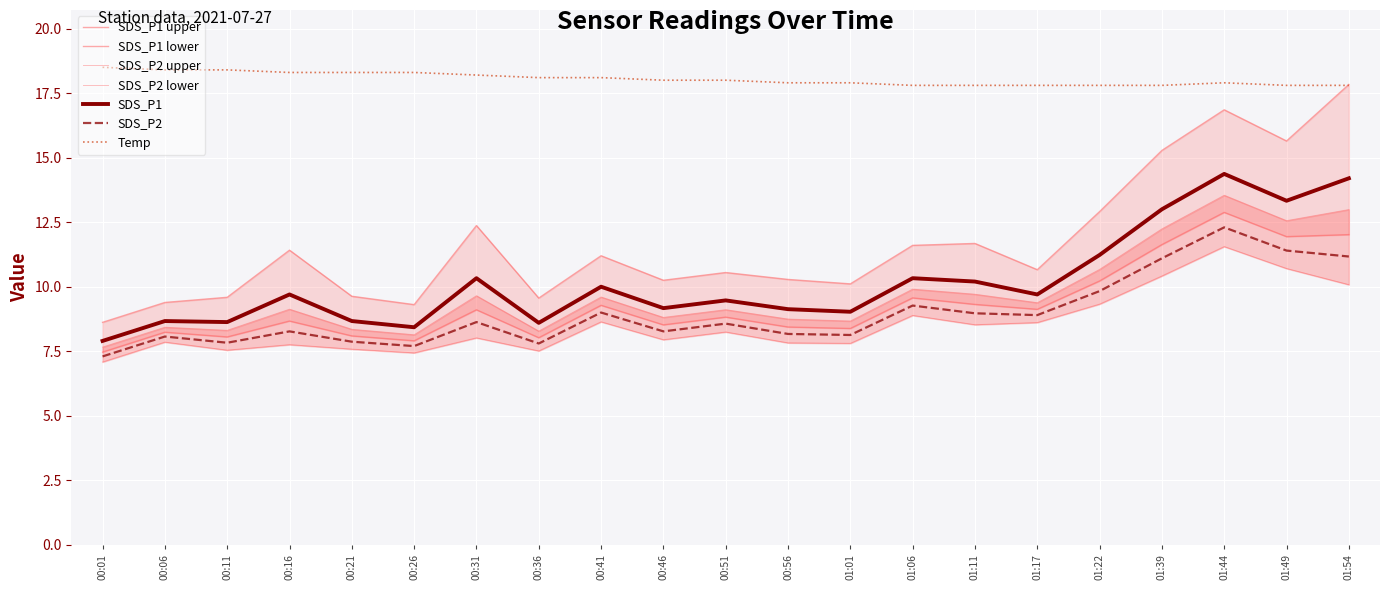

At which category is the sum across all series the highest?

01:44